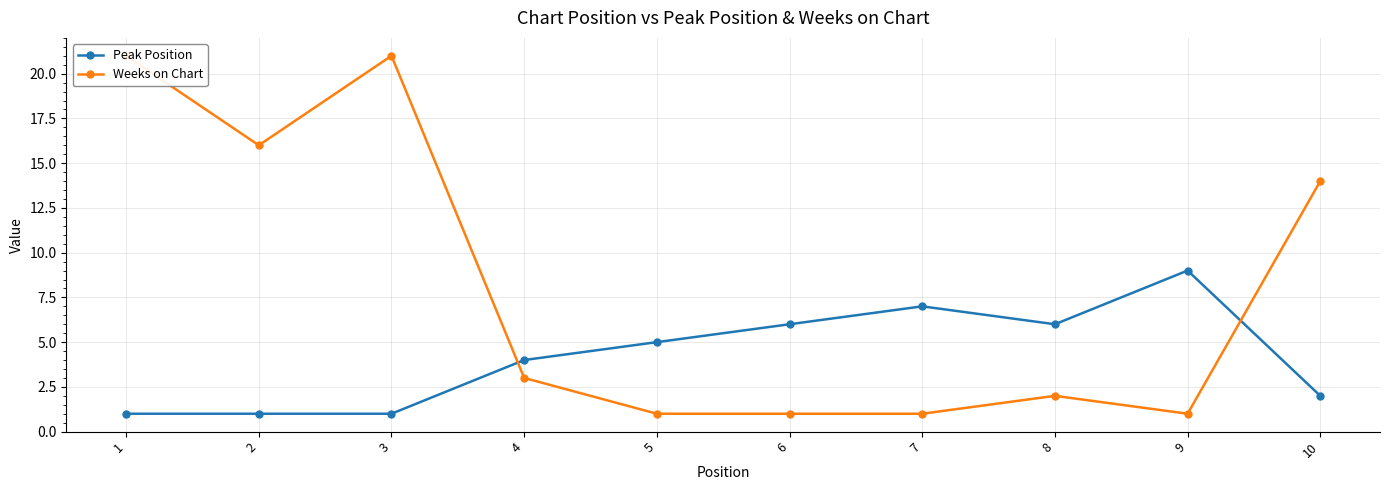

At 9, list the series in order from smallest to largest.

Weeks on Chart, Peak Position